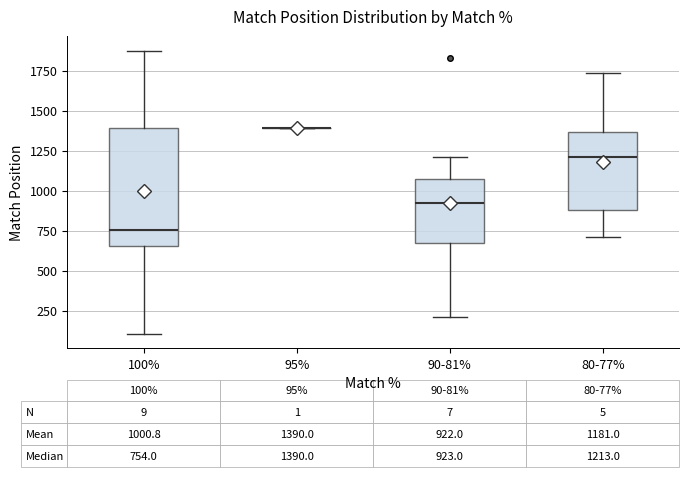

Which box is the tallest, from its lower edge to its upper edge?

100%